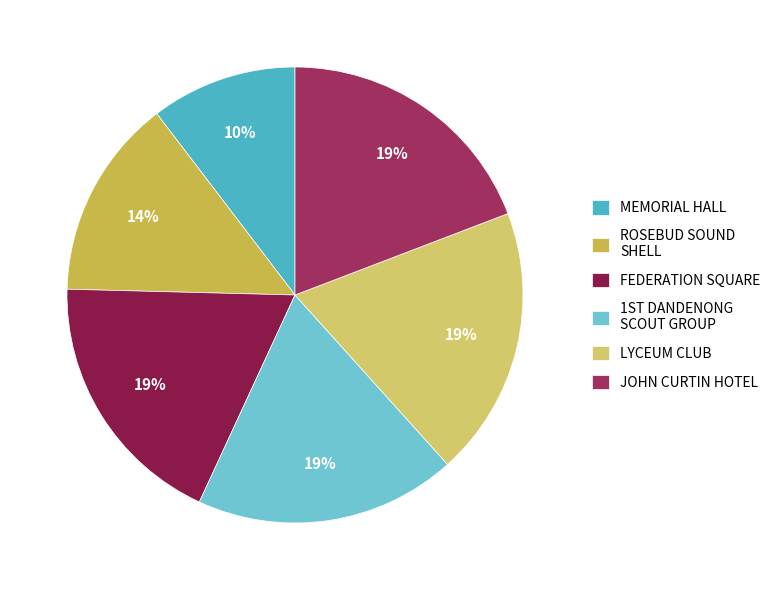

How many segments does this pie chart have?

6